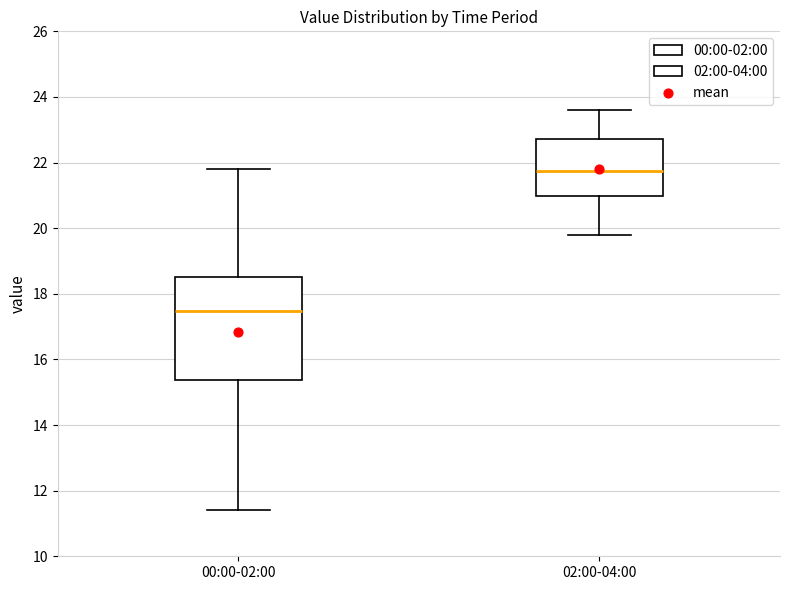

Reading left to right, read every box against the y-axis: the position of its median line, the range the box covers, and the ends of its whiskers. The values are not printed on the chart, so give them approximately, as read against the axis.

00:00-02:00: median 17.4, box 15.4 to 18.6, whiskers 11.4 to 21.8
02:00-04:00: median 21.8, box 21.0 to 22.8, whiskers 19.8 to 23.6